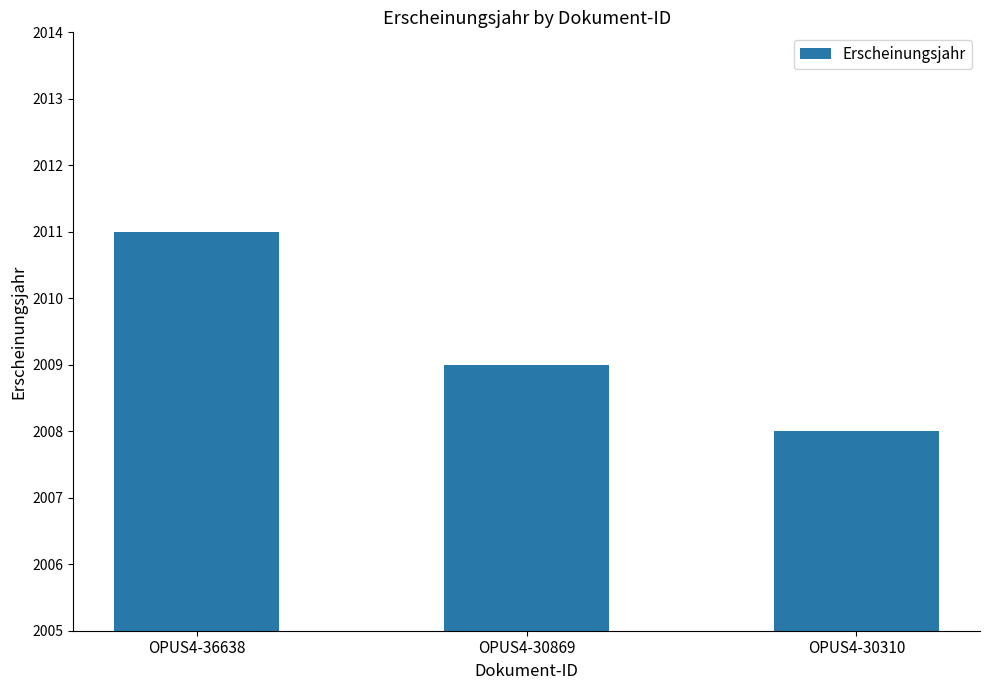

Reading left to right, what are all the values shown in this chart?

OPUS4-36638=2011	OPUS4-30869=2009	OPUS4-30310=2008